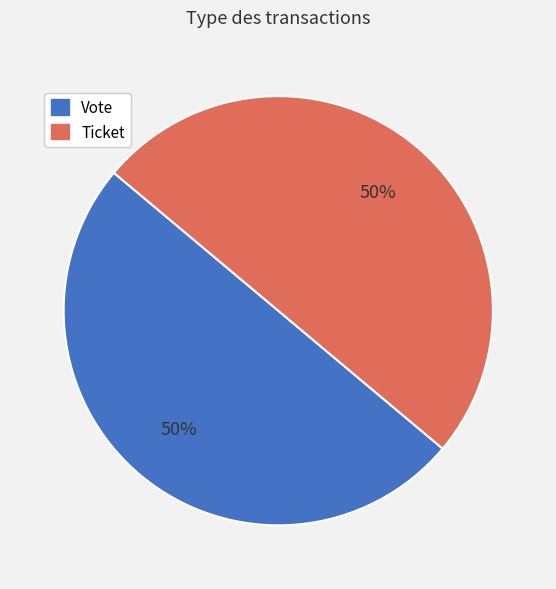

Approximately how many times larger is the value at Ticket compared to Vote?

1.0